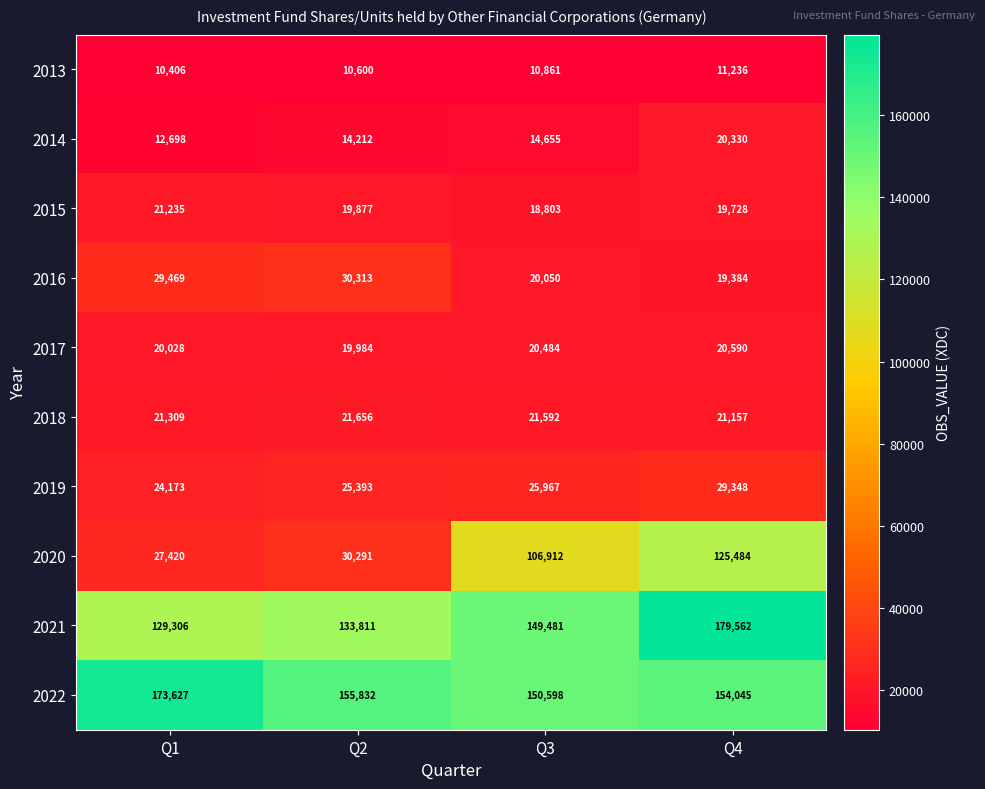

True or false: 2013 has a value of 10406 at Q1.

True